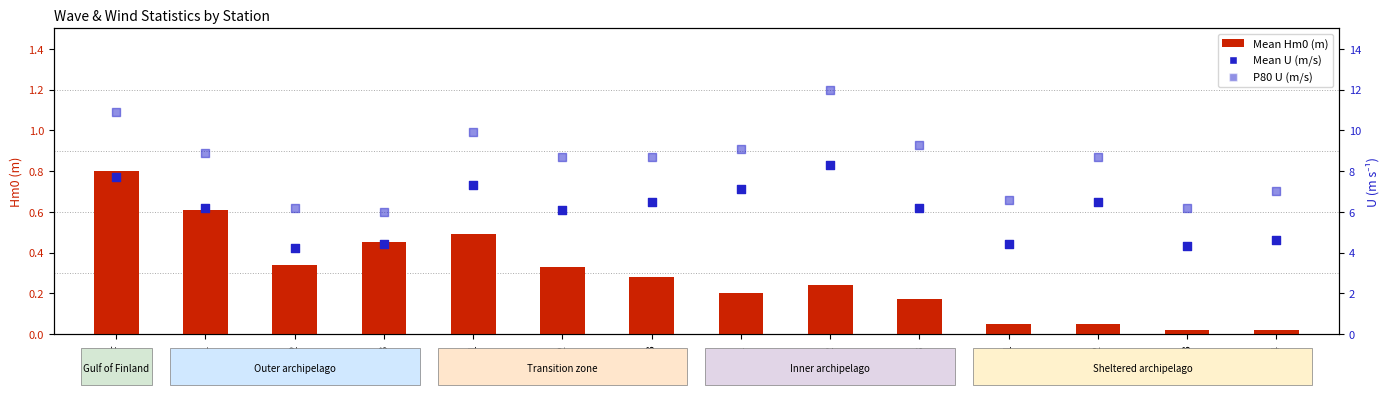

What are all the series names shown in the legend?

Mean Hm0 (m), Mean U (m/s), P80 U (m/s)